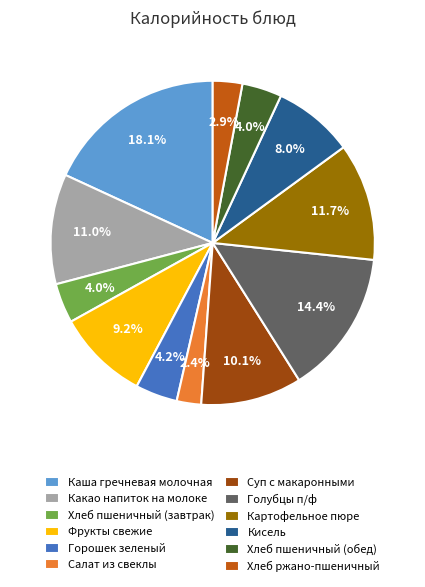

Combined, do Какао напиток на молоке and Хлеб ржано-пшеничный account for over 50%?

No